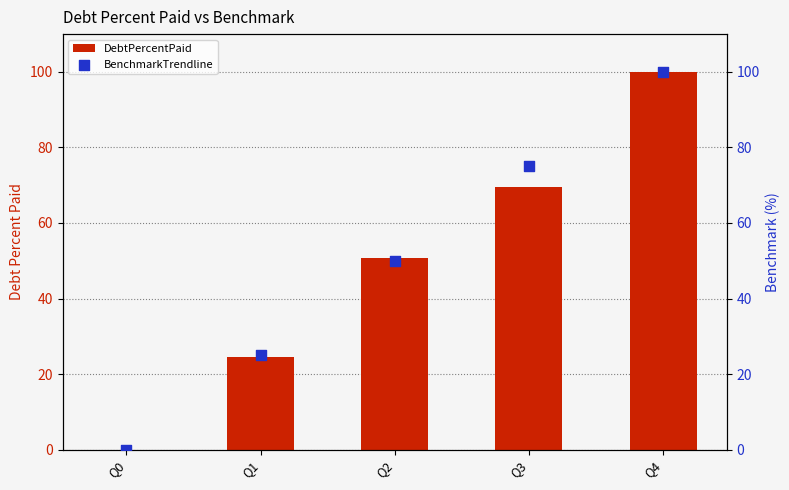

Which series has the largest total across all categories?

BenchmarkTrendline